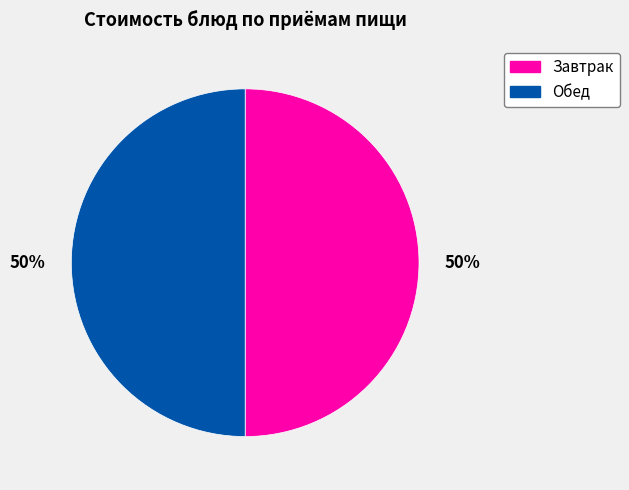

To the nearest percent, what is the average slice percentage?

50%